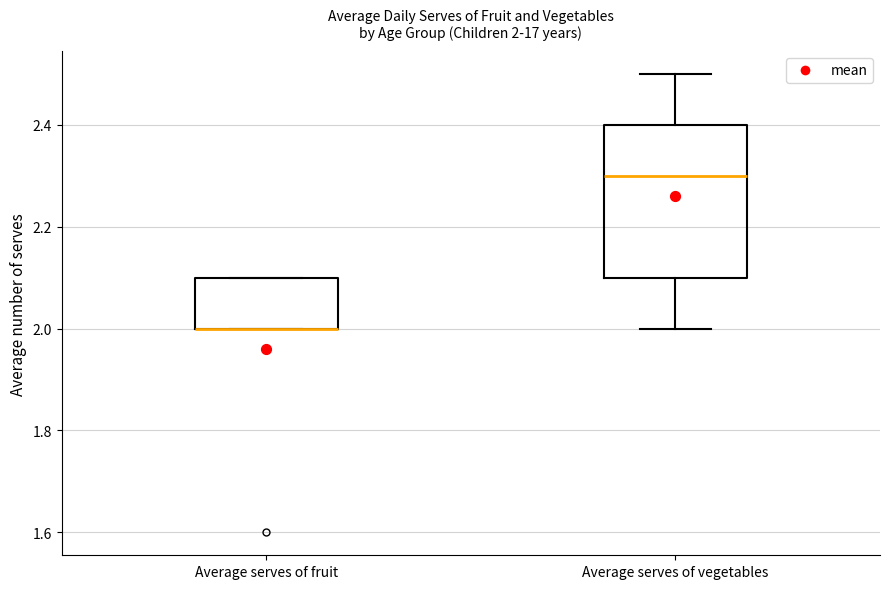

Comparing the boxes themselves (not the whiskers), which one is the tallest?

Average serves of vegetables